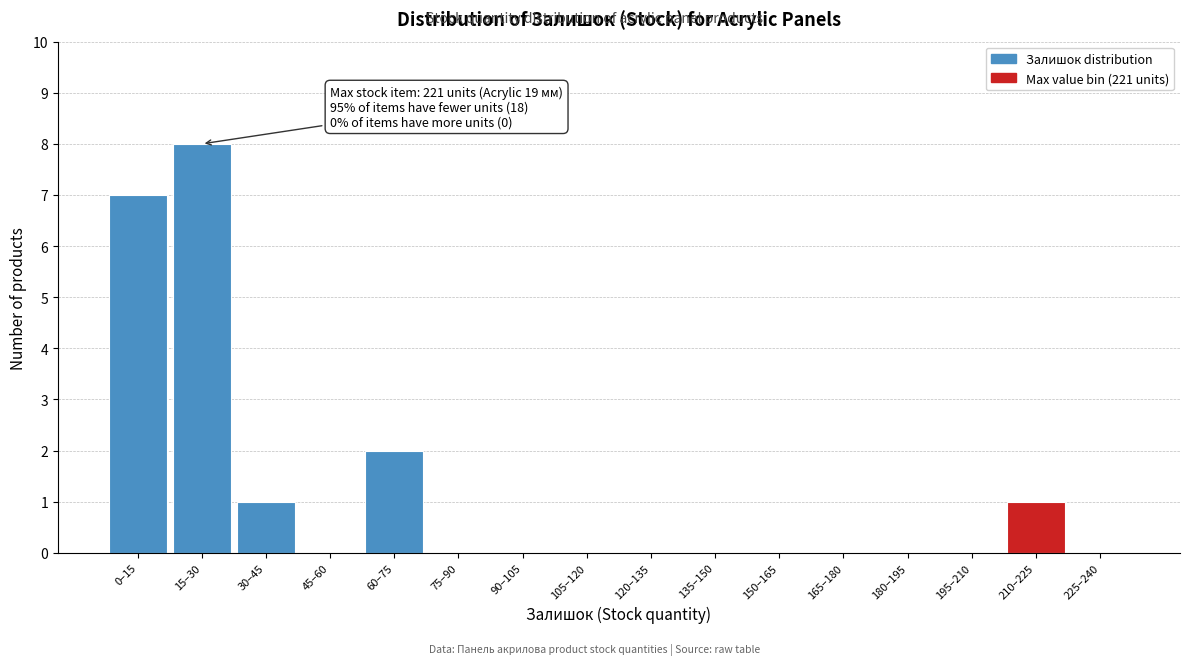

Reading left to right, extract all data points from this chart.

0–15=7	15–30=8	30–45=1	45–60=0	60–75=2	75–90=0	90–105=0	105–120=0	120–135=0	135–150=0	150–165=0	165–180=0	180–195=0	195–210=0	210–225=1	225–240=0